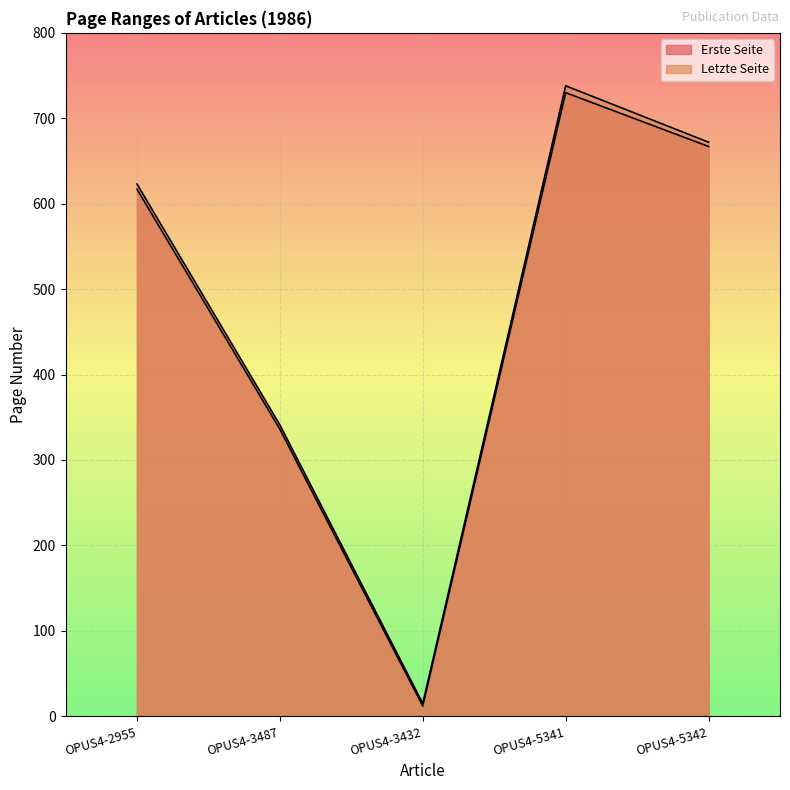

Rank the categories by Erste Seite value from highest to lowest.

OPUS4-5341, OPUS4-5342, OPUS4-2955, OPUS4-3487, OPUS4-3432